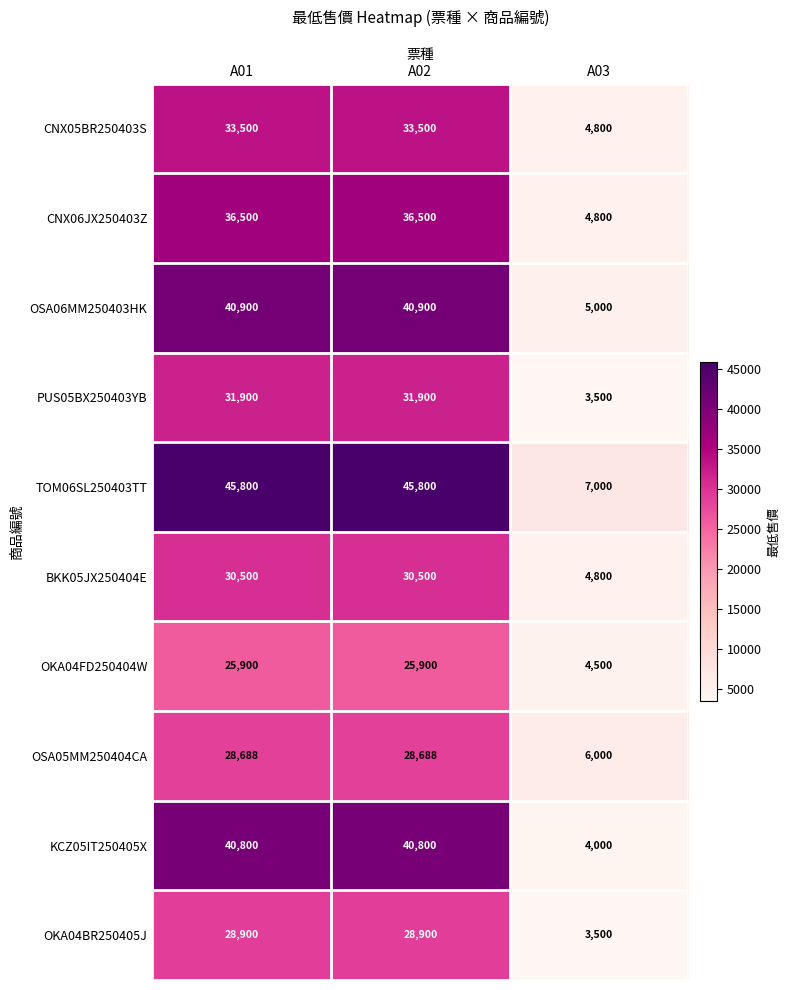

Reading left to right, extract all data points from this chart.

CNX05BR250403S: 33500	33500	4800
CNX06JX250403Z: 36500	36500	4800
OSA06MM250403HK: 40900	40900	5000
PUS05BX250403YB: 31900	31900	3500
TOM06SL250403TT: 45800	45800	7000
BKK05JX250404E: 30500	30500	4800
OKA04FD250404W: 25900	25900	4500
OSA05MM250404CA: 28688	28688	6000
KCZ05IT250405X: 40800	40800	4000
OKA04BR250405J: 28900	28900	3500